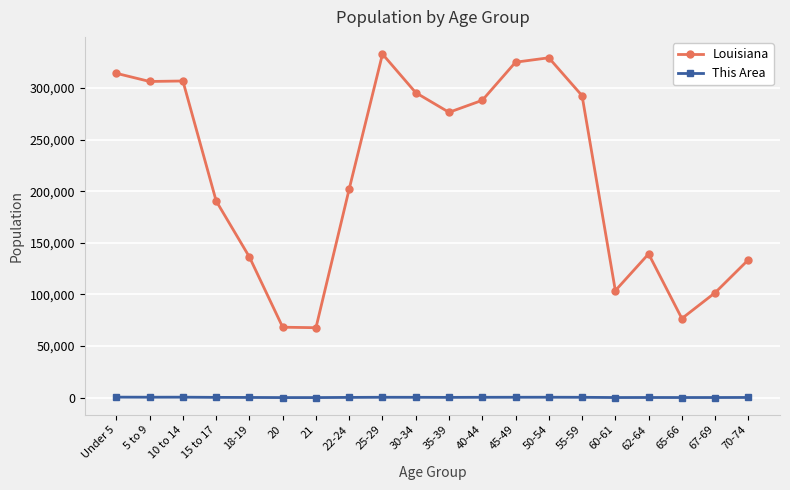

At how many categories does at least one series exceed 252702?

10